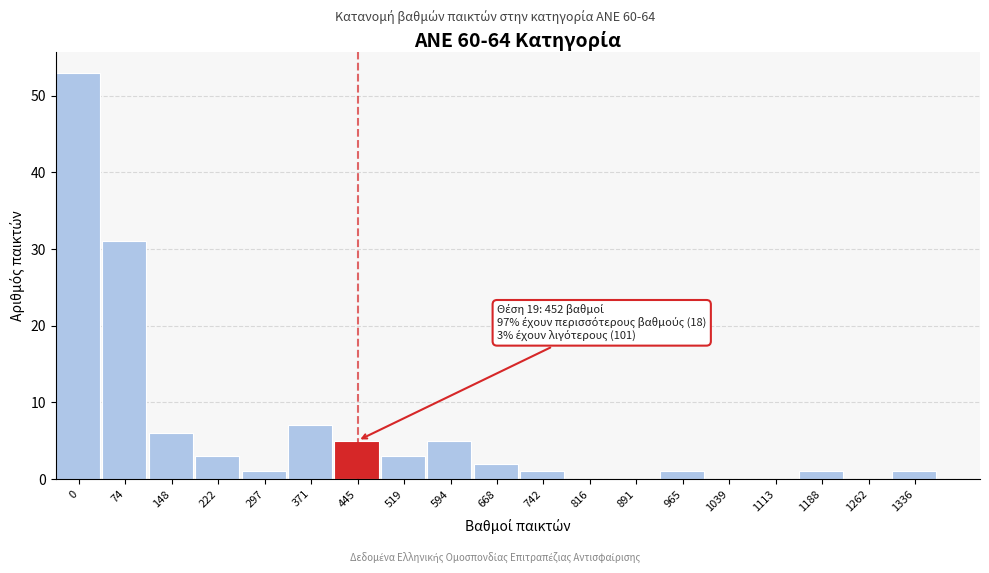

Reading left to right, transcribe all the data shown in this chart.

0=53	74=31	148=6	222=3	297=1	371=7	445=5	519=3	594=5	668=2	742=1	816=0	891=0	965=1	1039=0	1113=0	1188=1	1262=0	1336=1